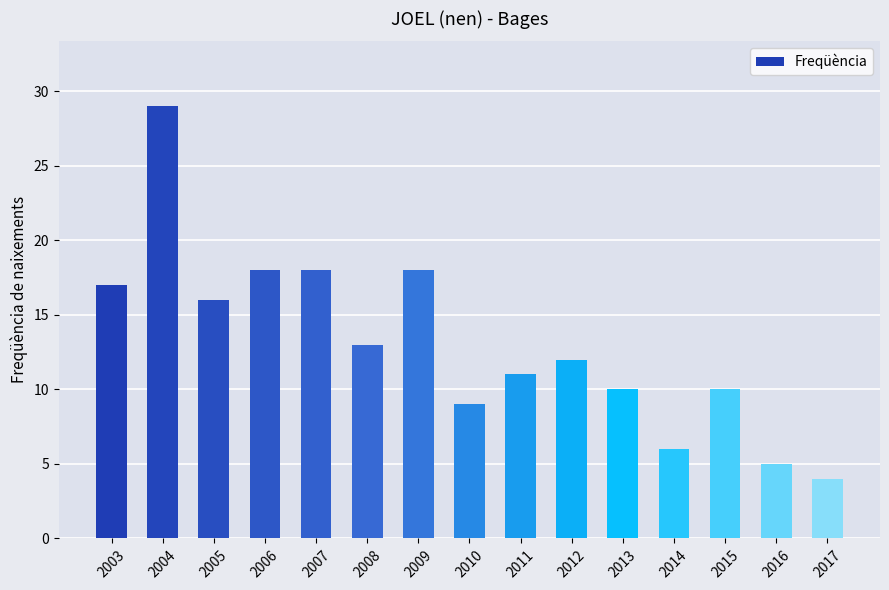

Reading left to right, extract all data points from this chart.

17	29	16	18	18	13	18	9	11	12	10	6	10	5	4